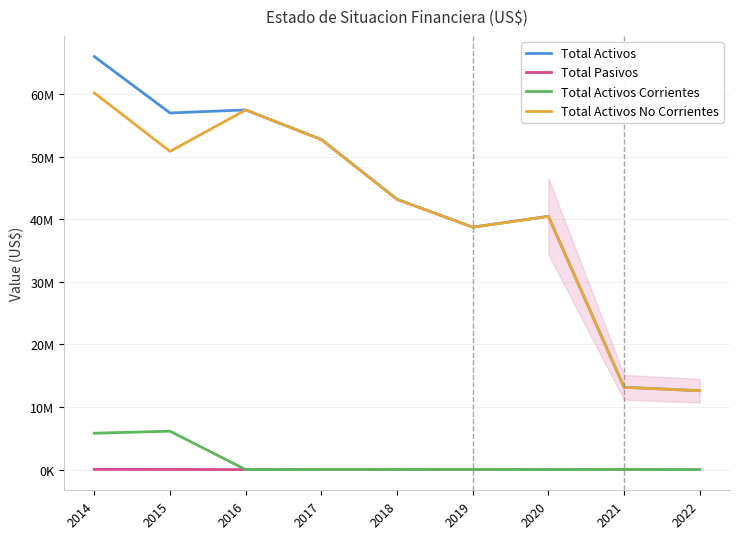

What are all the series names shown in the legend?

Total Activos, Total Pasivos, Total Activos Corrientes, Total Activos No Corrientes